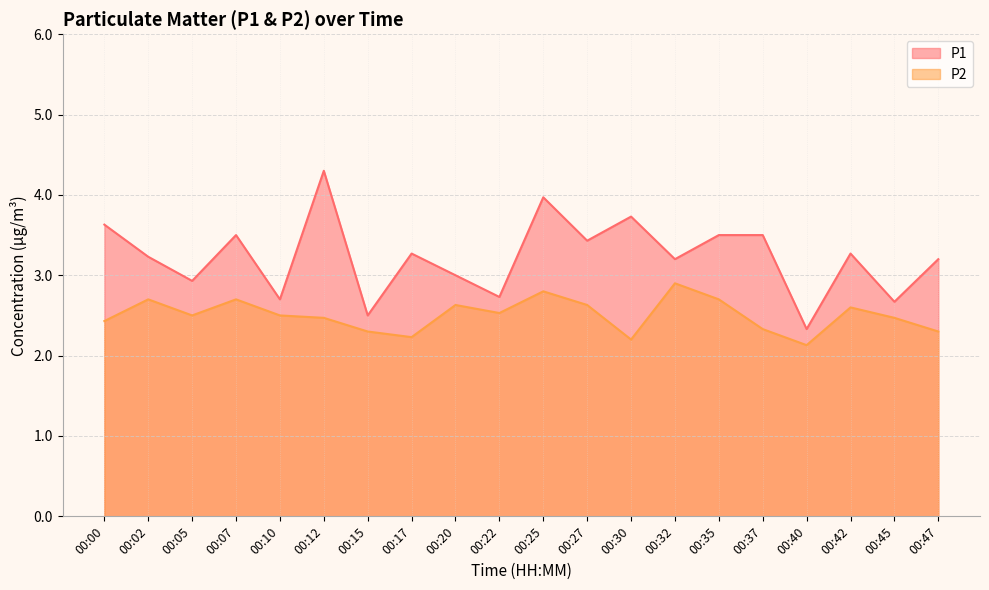

True or false: P1 has a value of 3.3 at 00:17.

True